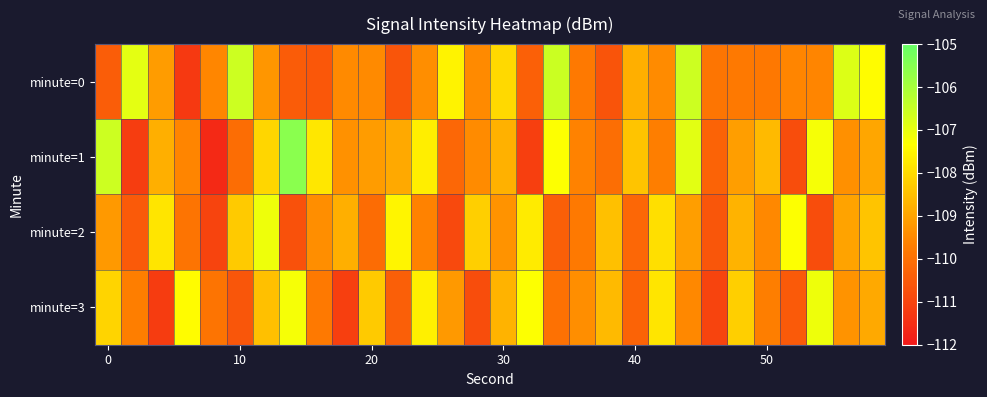

Reading left to right, transcribe all the data shown in this chart.

minute=0: -110.4	-106.9	-109.2	-111.3	-109.5	-106.6	-109.3	-110.5	-110.6	-109.5	-109.5	-110.6	-109.4	-107.6	-109.5	-108.0	-110.4	-106.6	-109.8	-110.6	-108.8	-109.5	-106.6	-109.9	-109.8	-109.8	-109.5	-109.6	-106.8	-107.4
minute=1: -106.6	-111.2	-108.8	-109.5	-111.6	-110.1	-108.1	-105.6	-107.8	-109.3	-109.2	-108.9	-107.7	-110.2	-109.5	-108.8	-111.1	-107.3	-109.6	-110.0	-108.4	-109.7	-106.9	-110.3	-109.1	-108.6	-110.8	-107.2	-109.3	-109.0
minute=2: -109.2	-110.5	-107.8	-109.9	-111.0	-108.3	-107.1	-110.7	-109.4	-108.8	-110.1	-107.5	-109.6	-110.9	-108.2	-109.3	-107.7	-110.4	-109.8	-108.5	-110.2	-107.9	-109.1	-110.6	-108.7	-109.5	-107.3	-110.8	-109.0	-108.4
minute=3: -108.1	-109.7	-111.2	-107.4	-109.9	-110.6	-108.5	-107.2	-109.8	-111.1	-108.3	-110.4	-107.6	-109.2	-110.8	-108.7	-107.3	-110.0	-109.4	-108.6	-110.3	-107.8	-109.5	-111.0	-108.2	-109.7	-110.5	-107.1	-109.3	-108.9